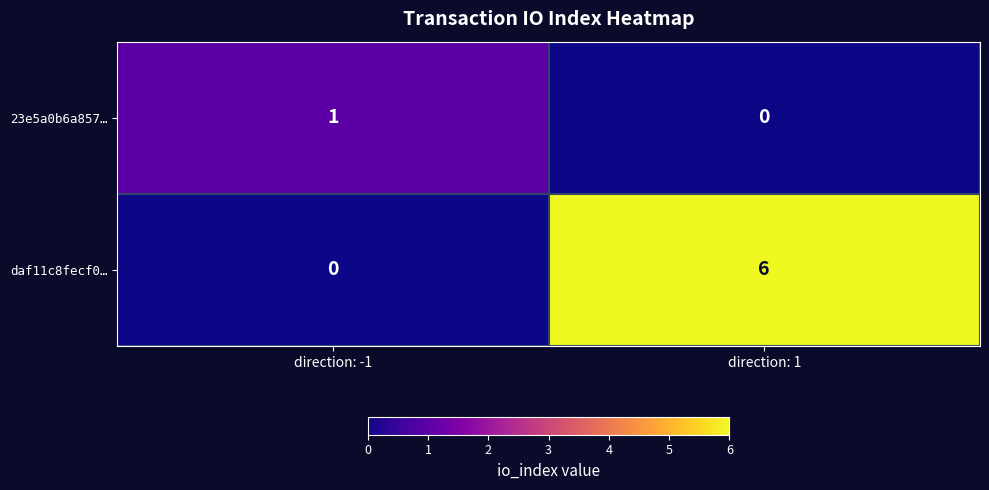

At direction: 1, list the series in order from smallest to largest.

23e5a0b6a857…, daf11c8fecf0…